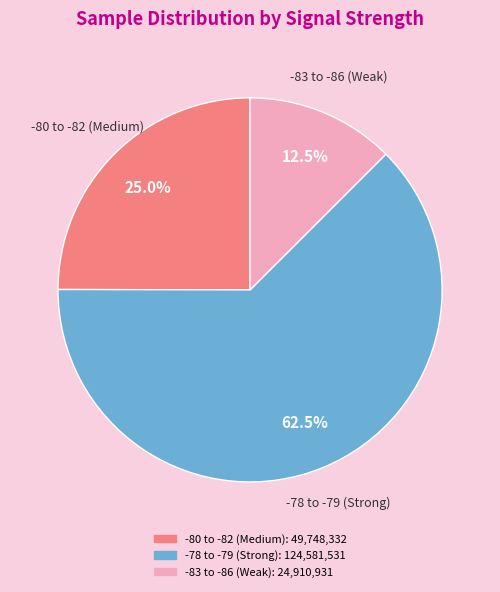

Is there a majority slice in this chart?

Yes